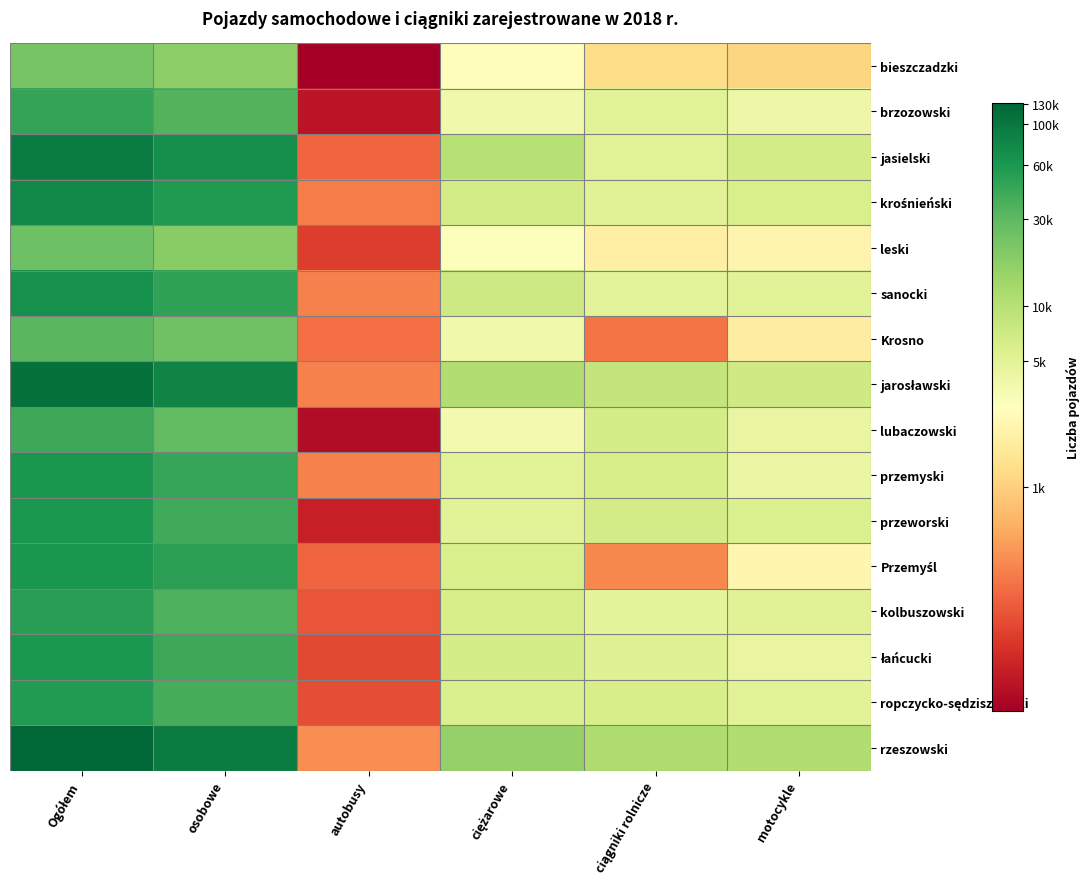

At which category is the sum across all series the highest?

Ogółem